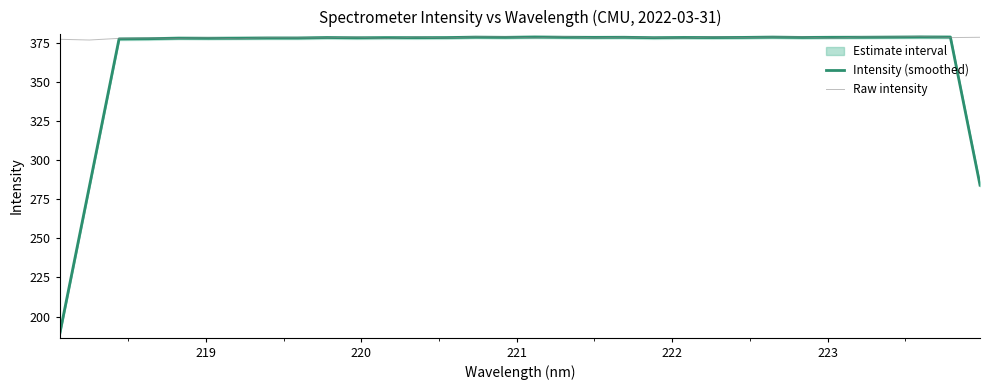

At how many categories does at least one series exceed 247?

32